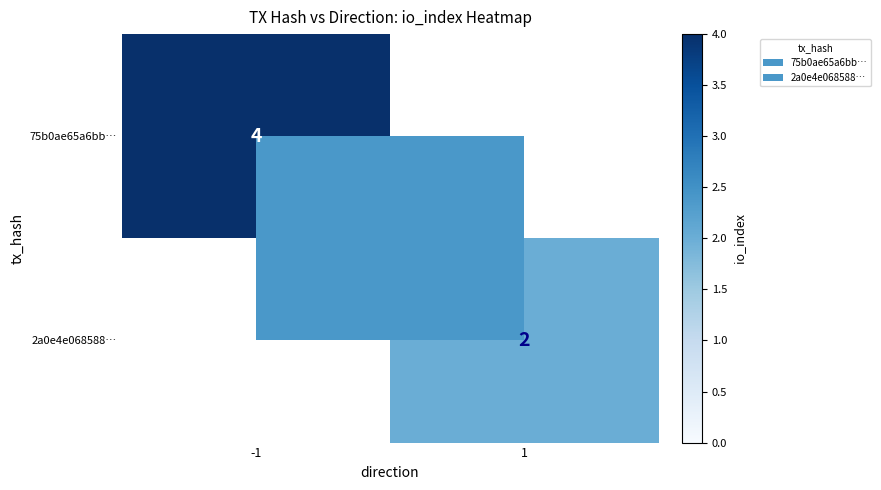

What is the total value across all series at -1?

4